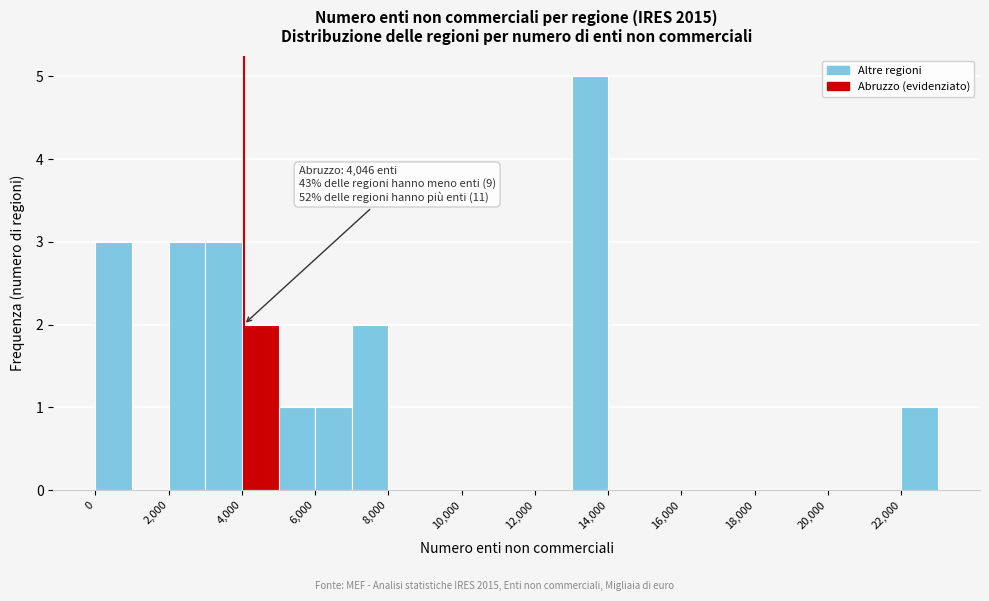

Over which range of the x-axis is the bar tallest?

13000 to 14000